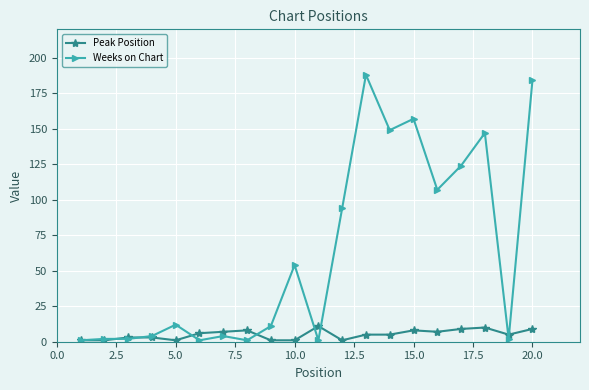

What is the difference between the maximum and second lowest values in the Peak Position series?

10